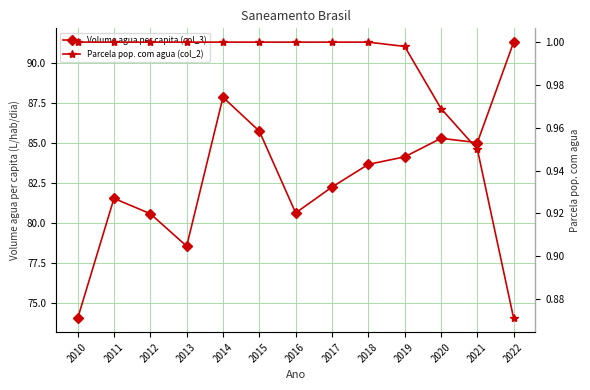

List the labels in order of Volume agua per capita (col_3) value, largest first.

2022, 2014, 2015, 2020, 2021, 2019, 2018, 2017, 2011, 2016, 2012, 2013, 2010